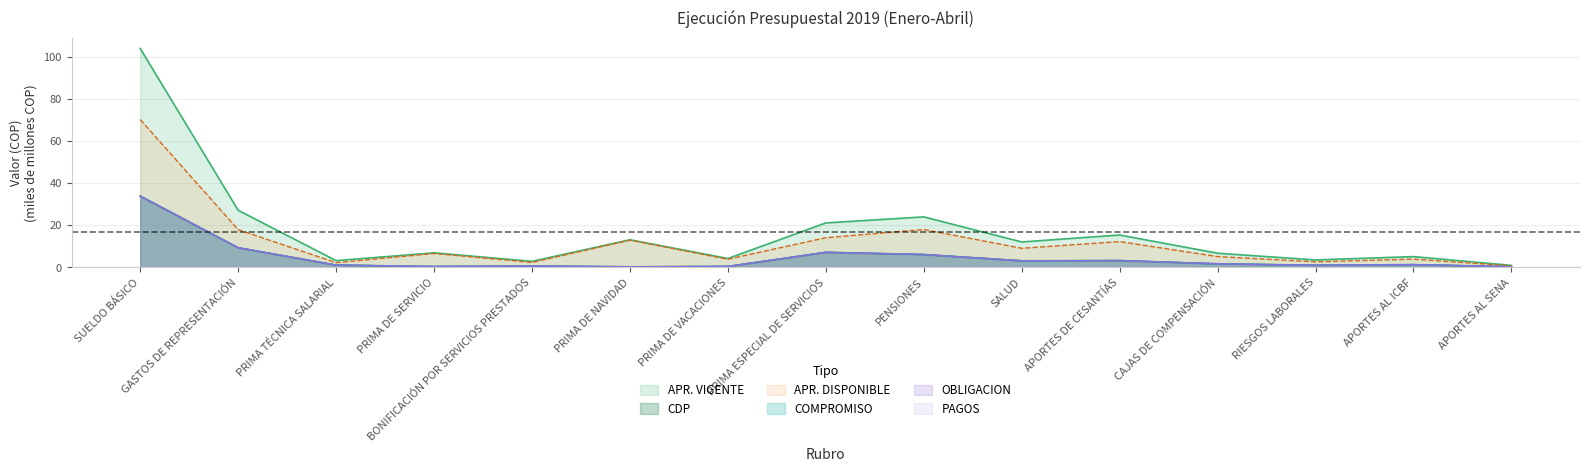

What is the average value of the PAGOS series?

4.5